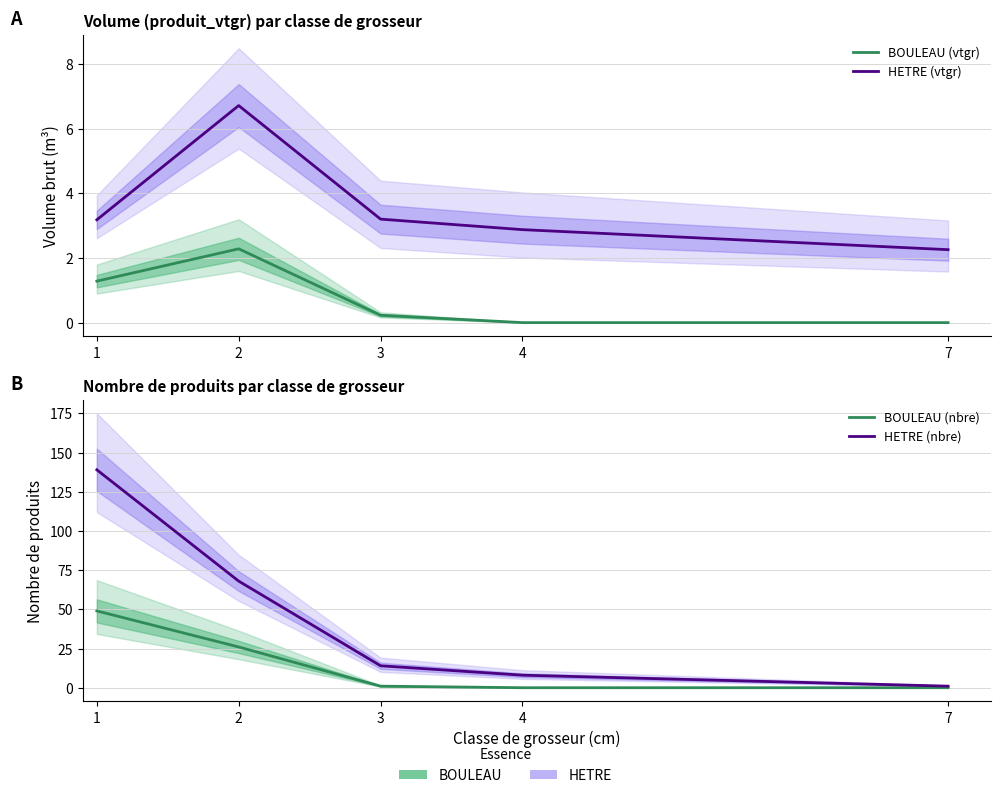

Between 2 and 3, which series saw the biggest shift?

HETRE (nbre)